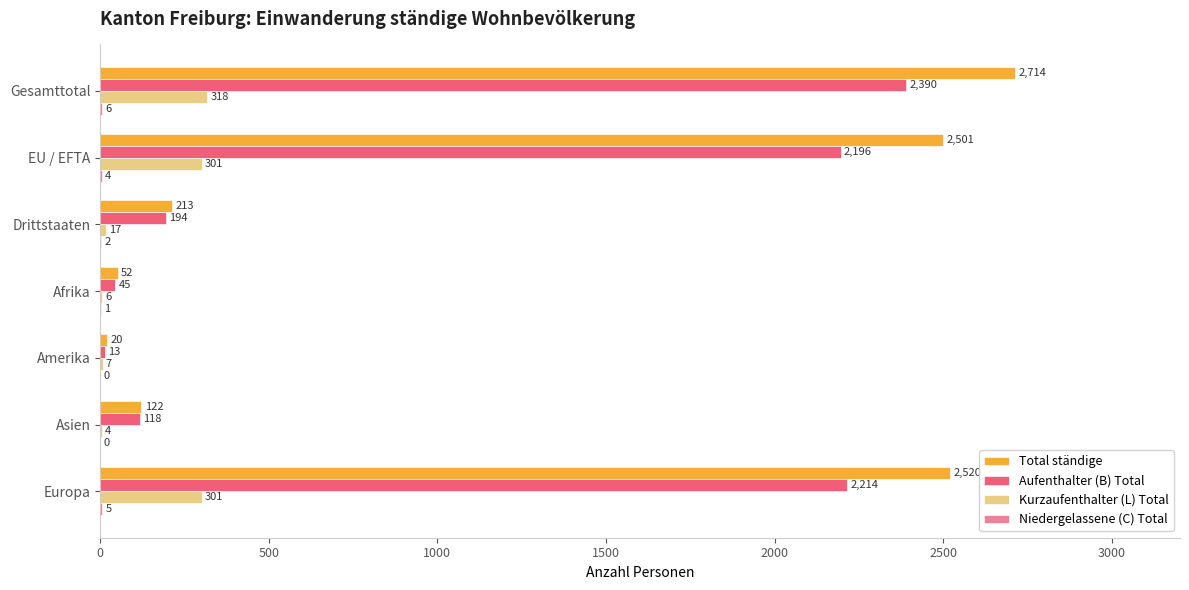

Where is Total ständige nearest to the value 1367?

EU / EFTA